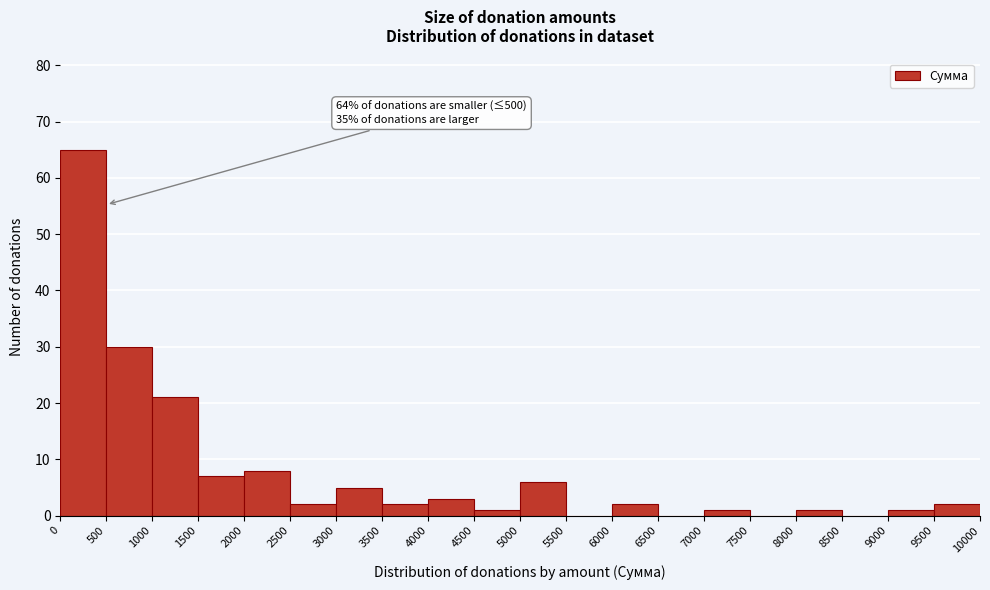

Over which range of the x-axis is the bar tallest?

0 to 500